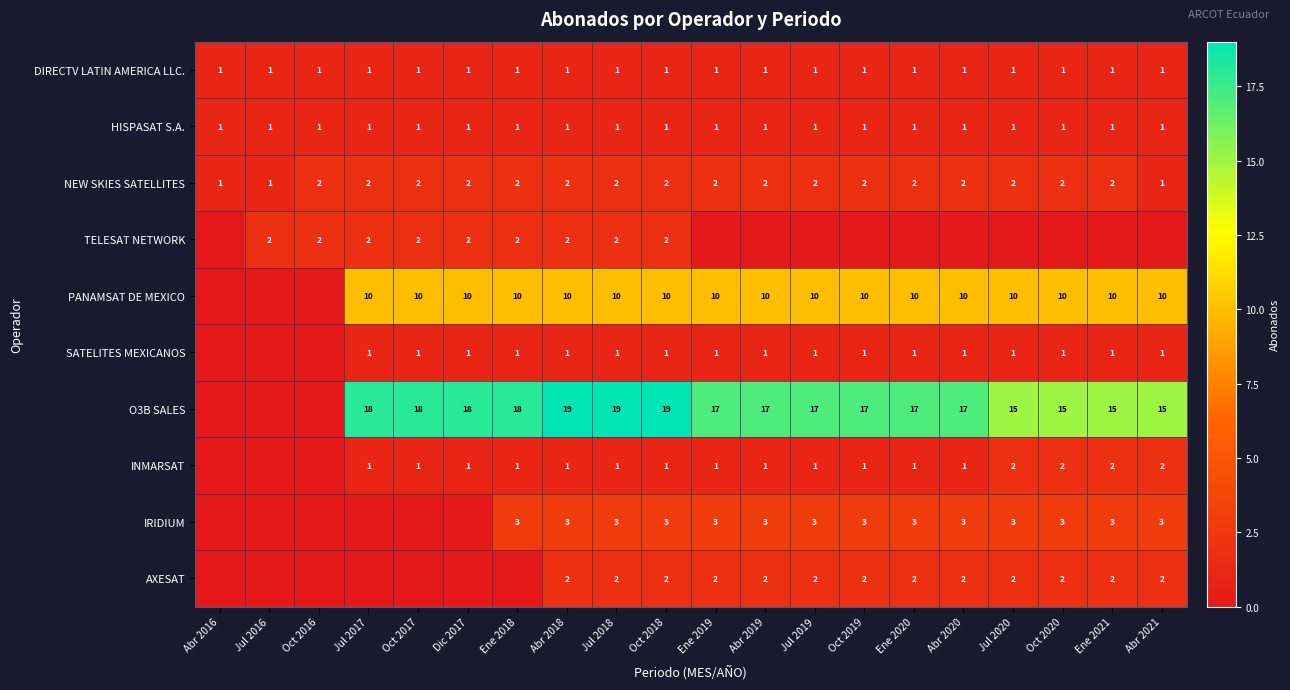

Is it true that SATELITES MEXICANOS equals 0 at Ene 2021?

False